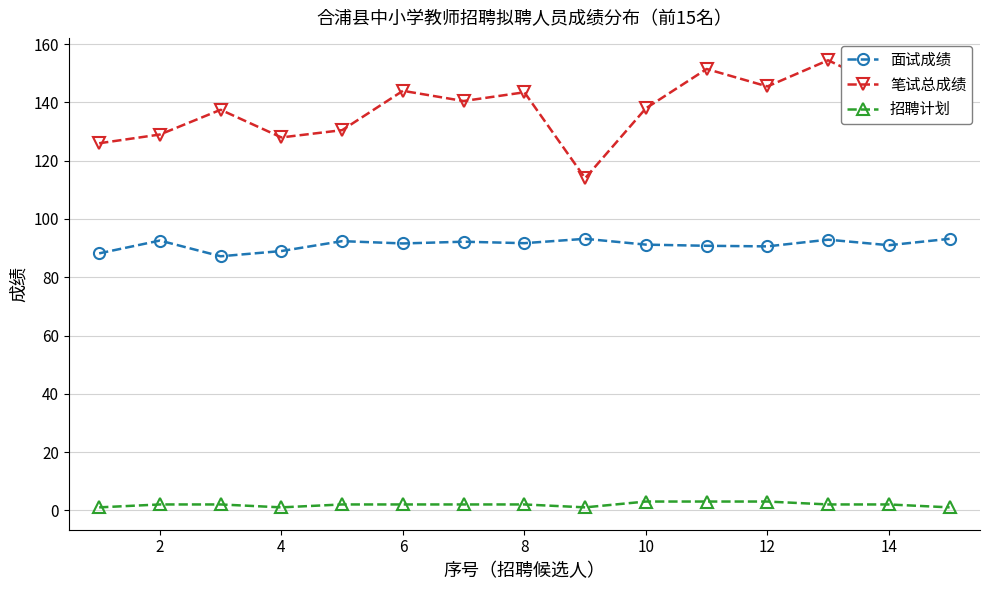

Which series has the largest range (max minus min)?

笔试总成绩